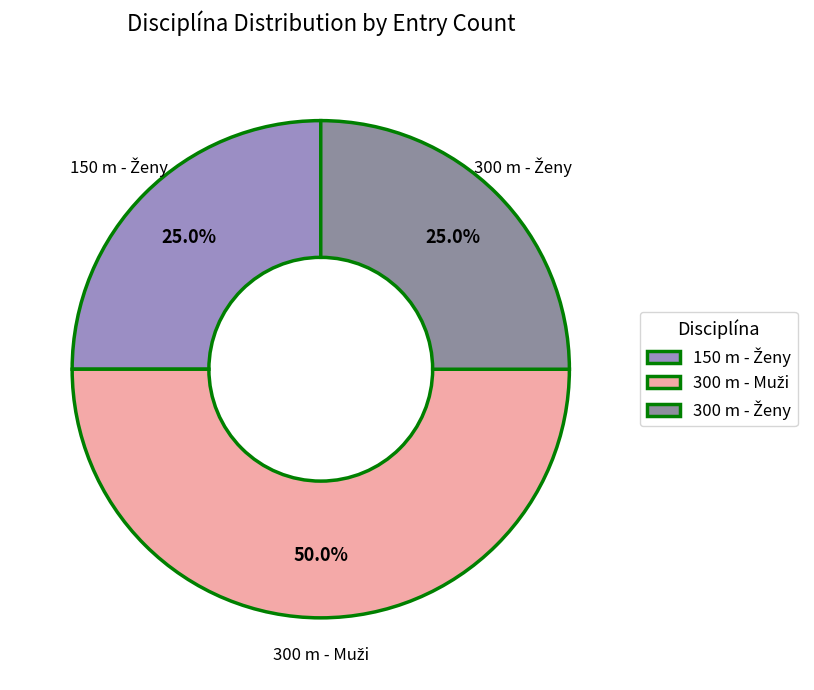

Is there a majority slice in this chart?

No